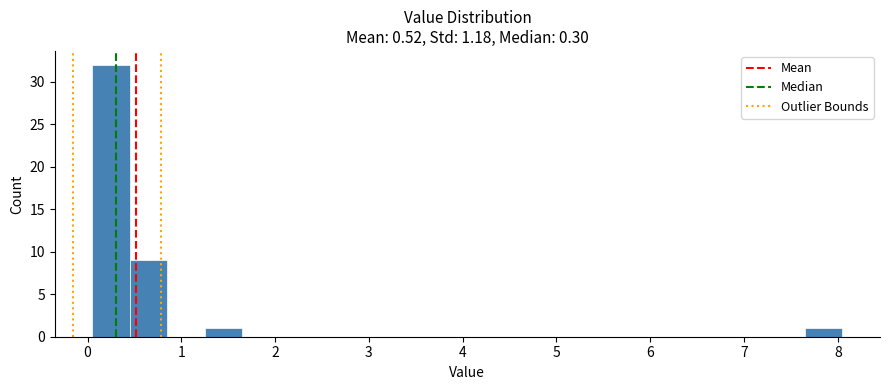

How tall is the bar that spans 0.45 to 0.85 on the x-axis? Neither the bar edges nor the heights are printed on the chart, so give them approximately, as read against the axes.

9